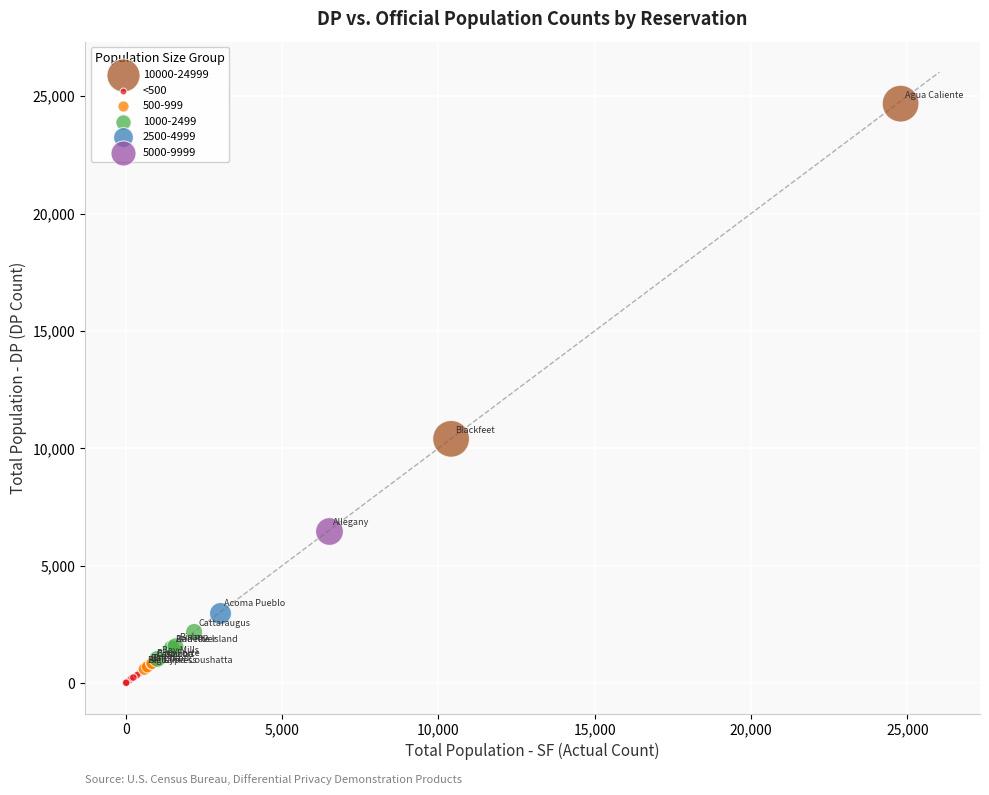

What are all the series names shown in the legend?

5000-9999, 2500-4999, 10000-24999, 500-999, <500, 1000-2499